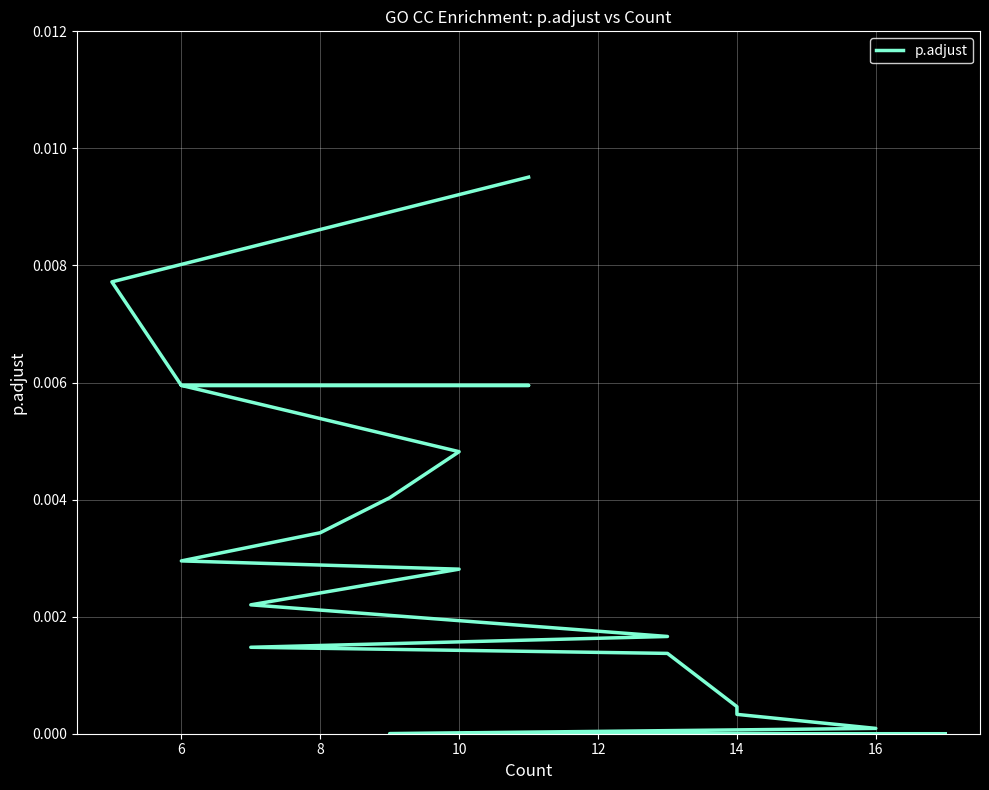

Does the chart display data point markers on the line(s)?

No